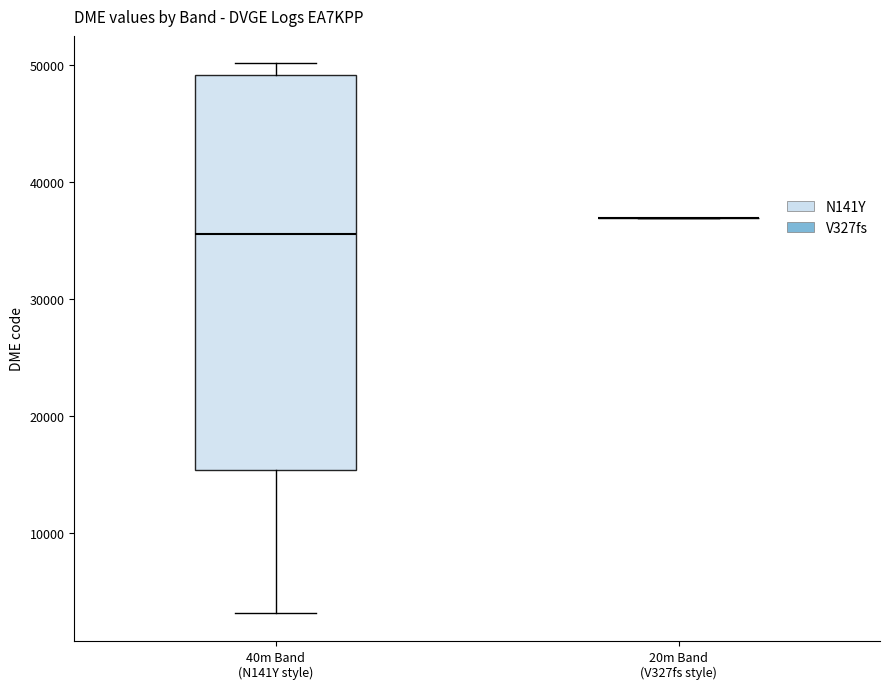

Comparing the boxes themselves (not the whiskers), which one is the tallest?

40m Band (N141Y style)